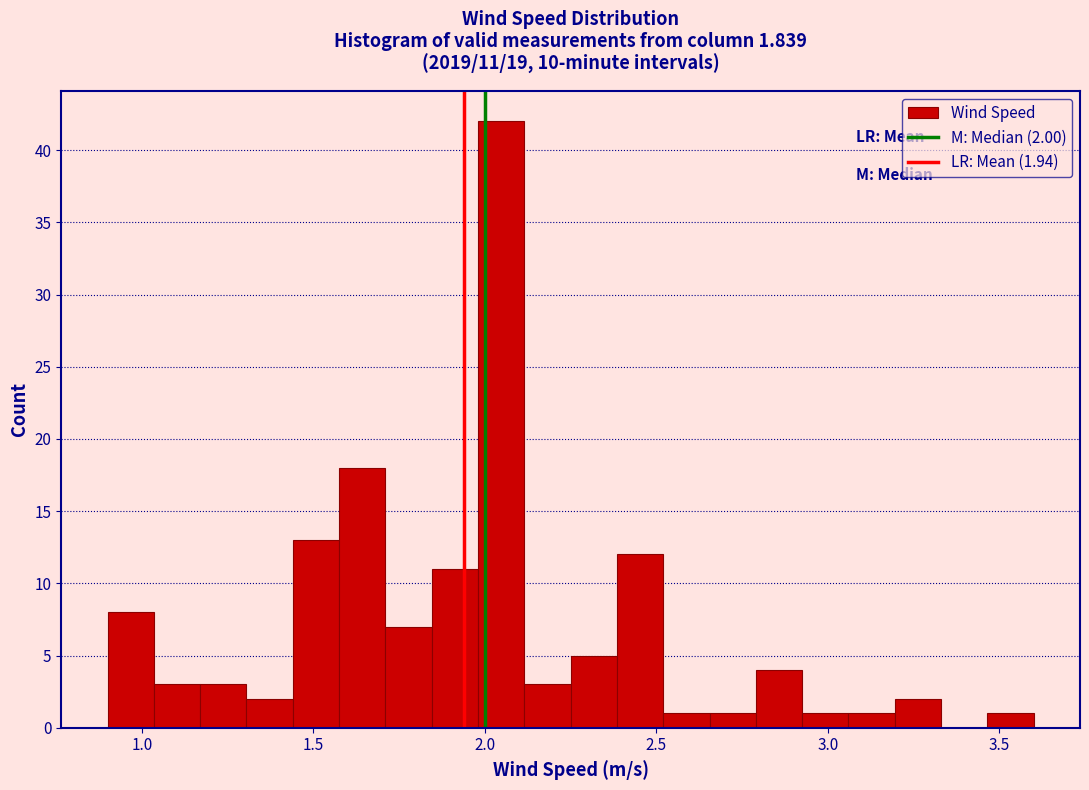

Around what value on the x-axis is the tallest bar? Give the approximate position of its centre, as read against the axis.

2.05